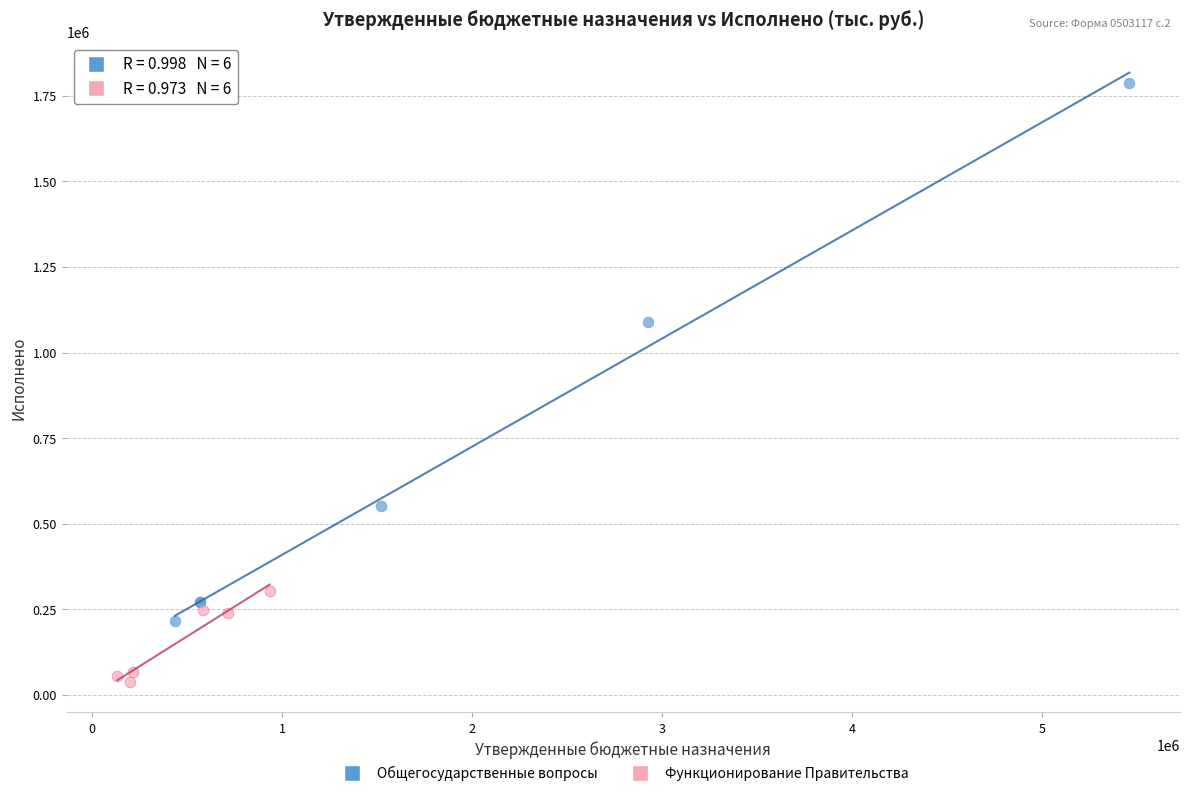

Which series contains the lowest Y value?

Функционирование Правительства